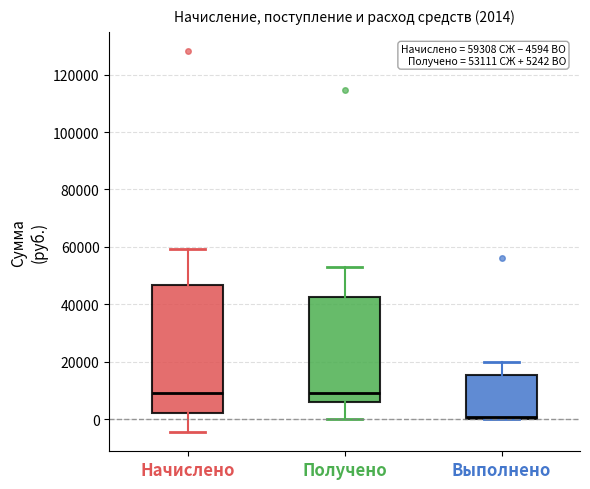

Which box is the tallest, from its lower edge to its upper edge?

Начислено